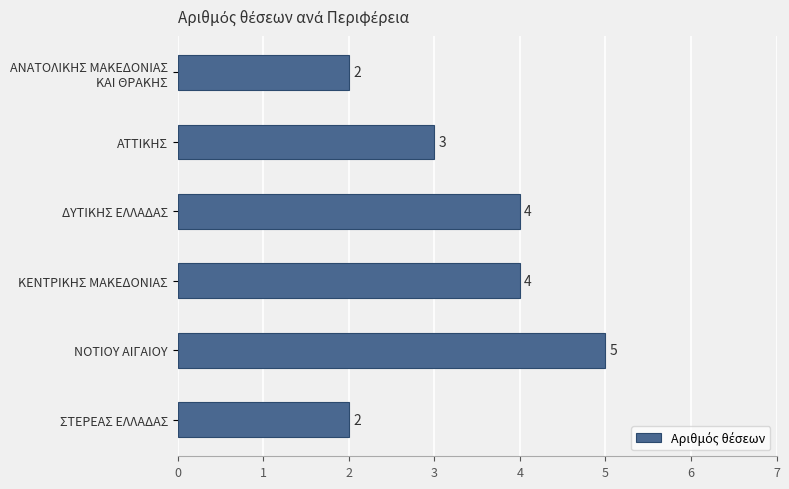

Which category has the highest value across all series?

ΝΟΤΙΟΥ ΑΙΓΑΙΟΥ